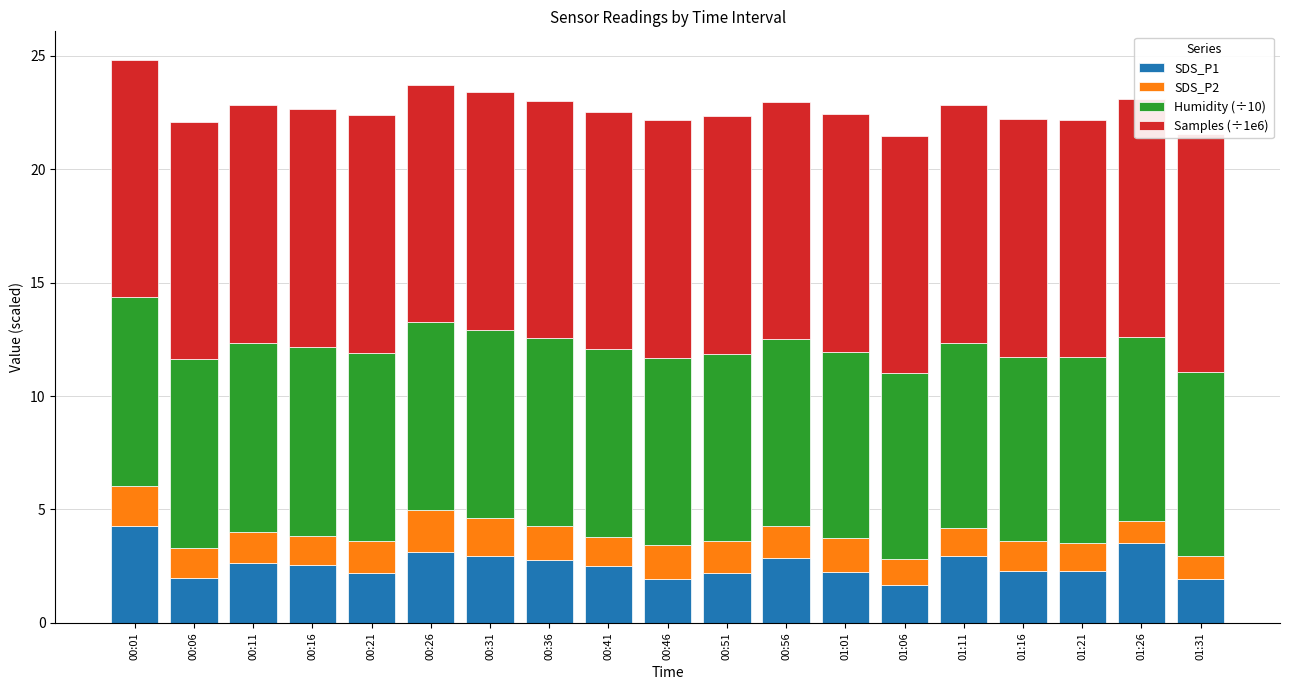

What is the sum of all SDS_P1 values?

49.0